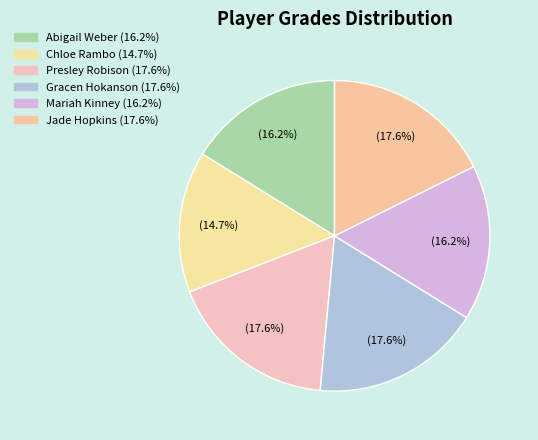

How many slices are in this pie chart?

6